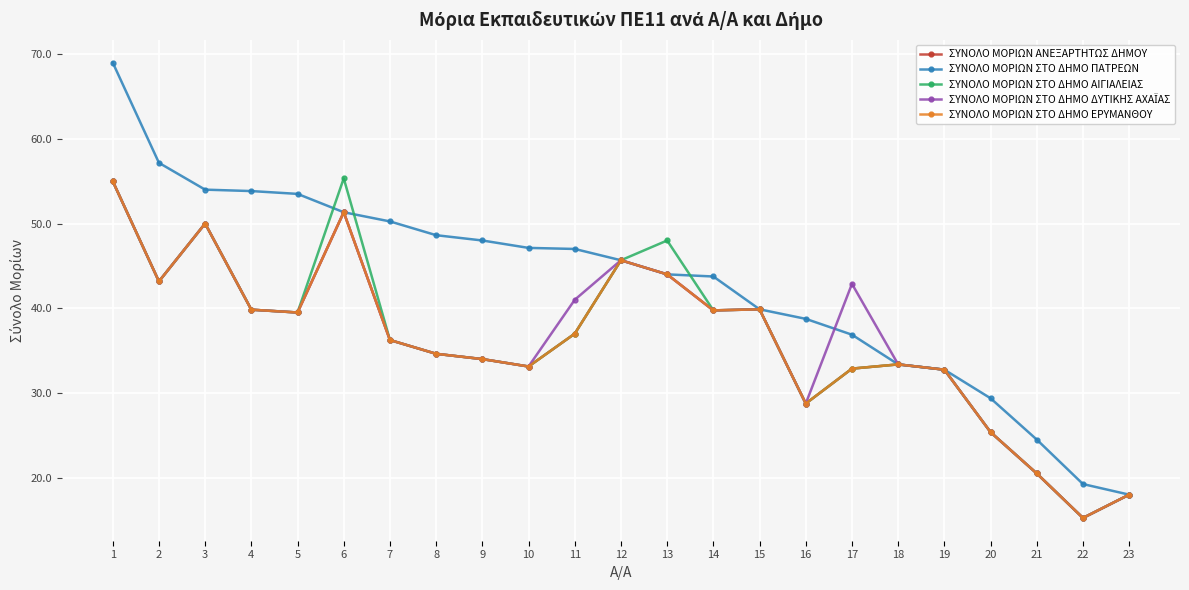

Is this an area chart (filled region under the line)?

No